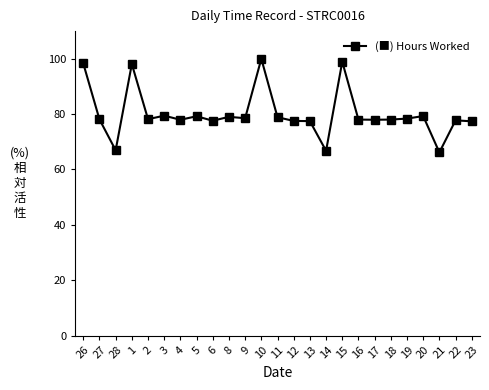

At which category does the data reach its first local valley?

28